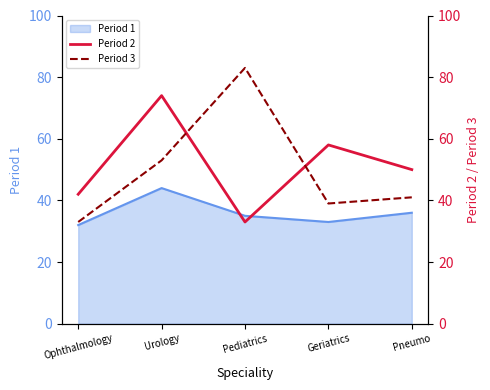

Where is the first local maximum for Period 2?

Urology